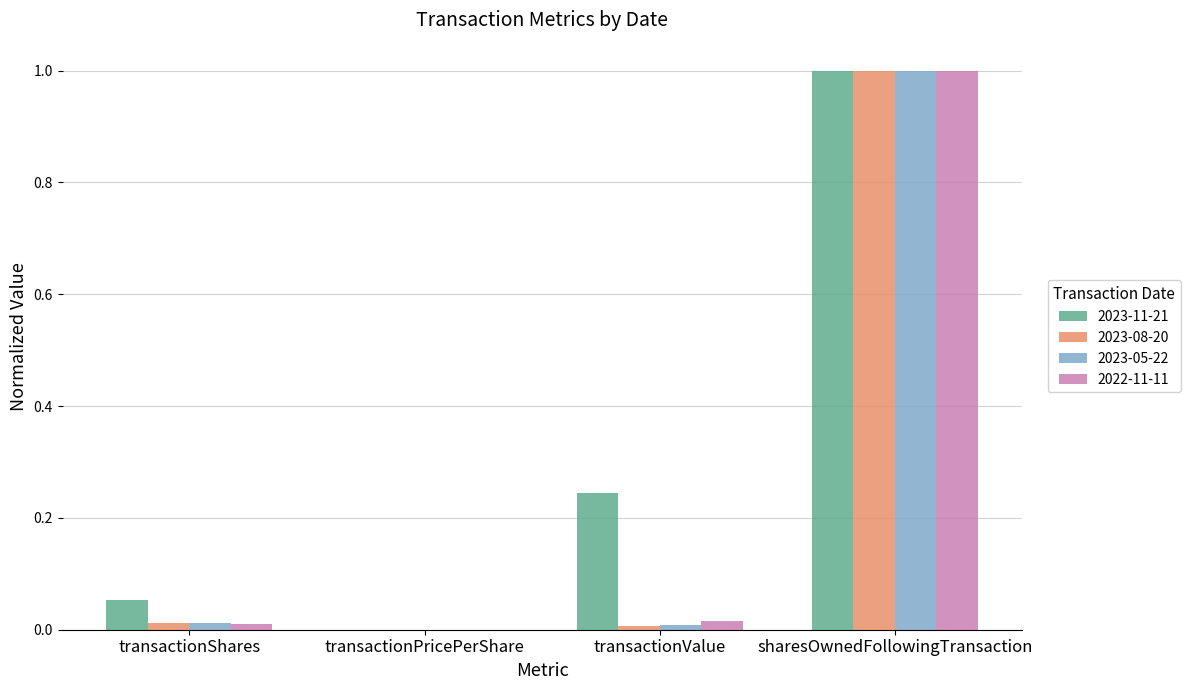

Which series has the largest total across all categories?

2023-11-21